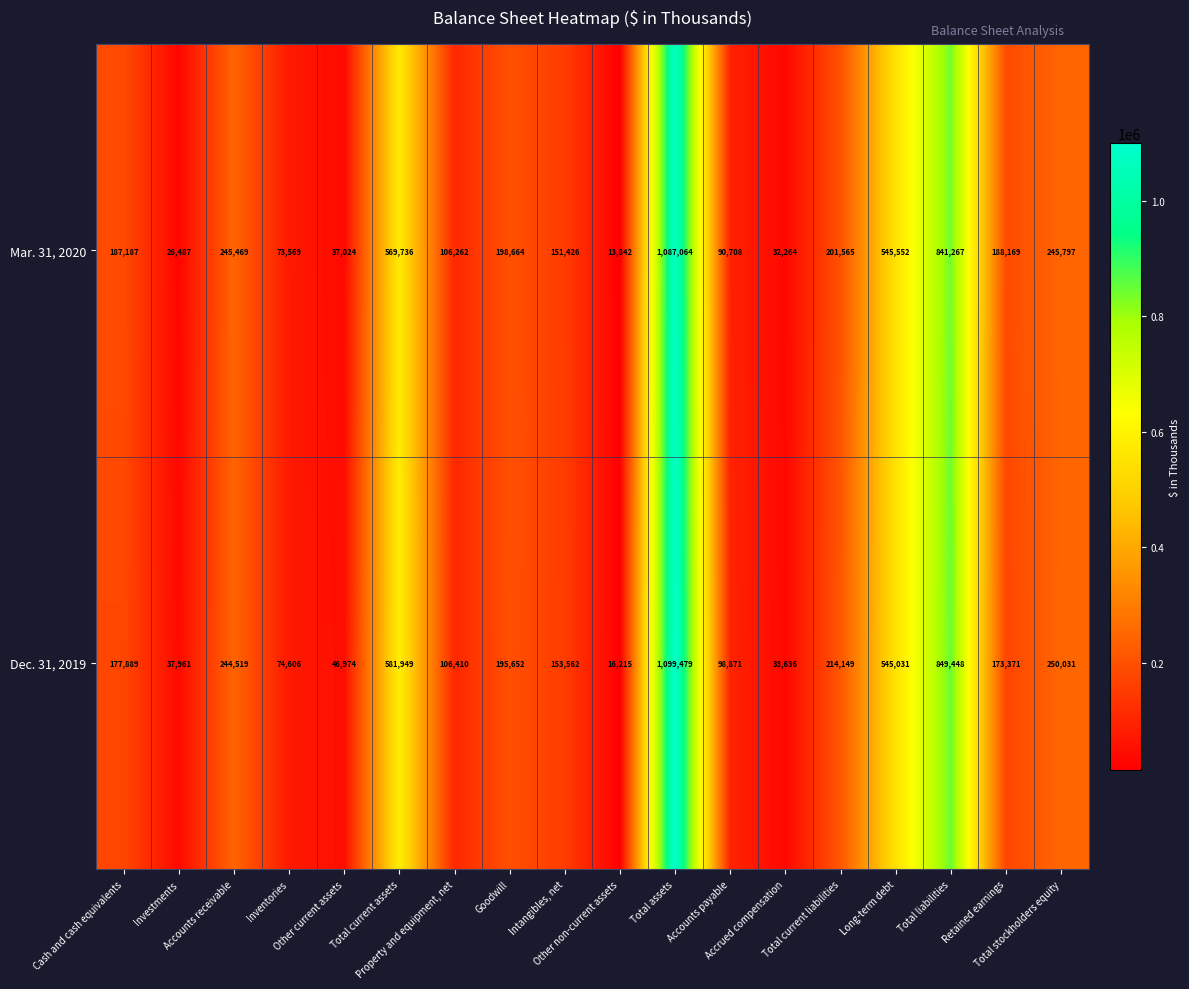

What is the smallest value displayed?

13842